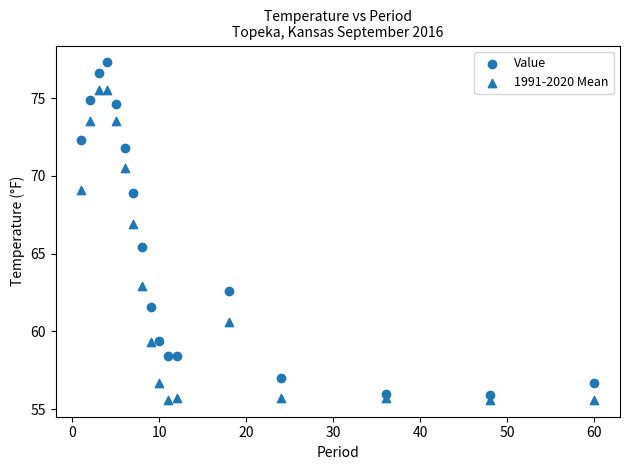

Count the number of points in this scatter plot.

34